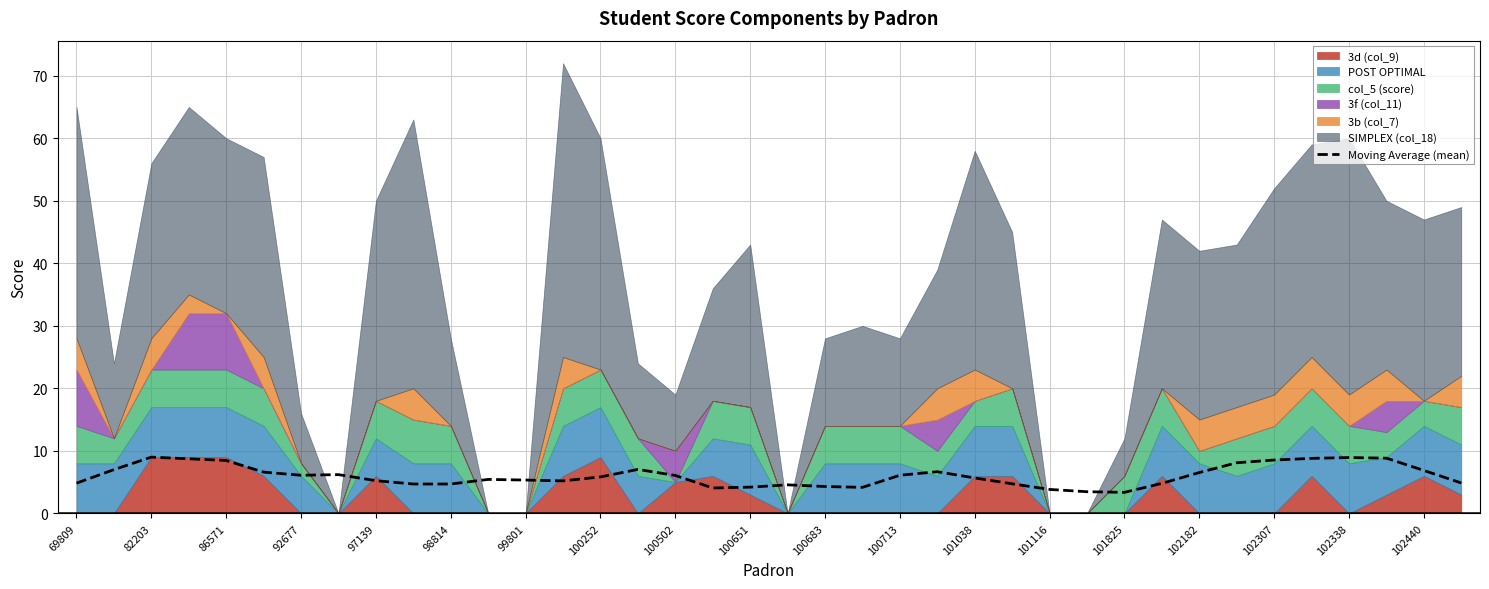

Reading left to right, what are all the values shown in this chart?

4.8	7.0	9.0	8.7	8.5	6.6	6.1	6.2	5.2	4.7	4.7	5.4	5.3	5.2	5.8	7.0	6.1	4.1	4.2	4.6	4.3	4.2	6.1	6.7	5.7	4.7	3.8	3.5	3.4	4.8	6.5	8.1	8.5	8.8	8.9	8.8	6.9	4.9